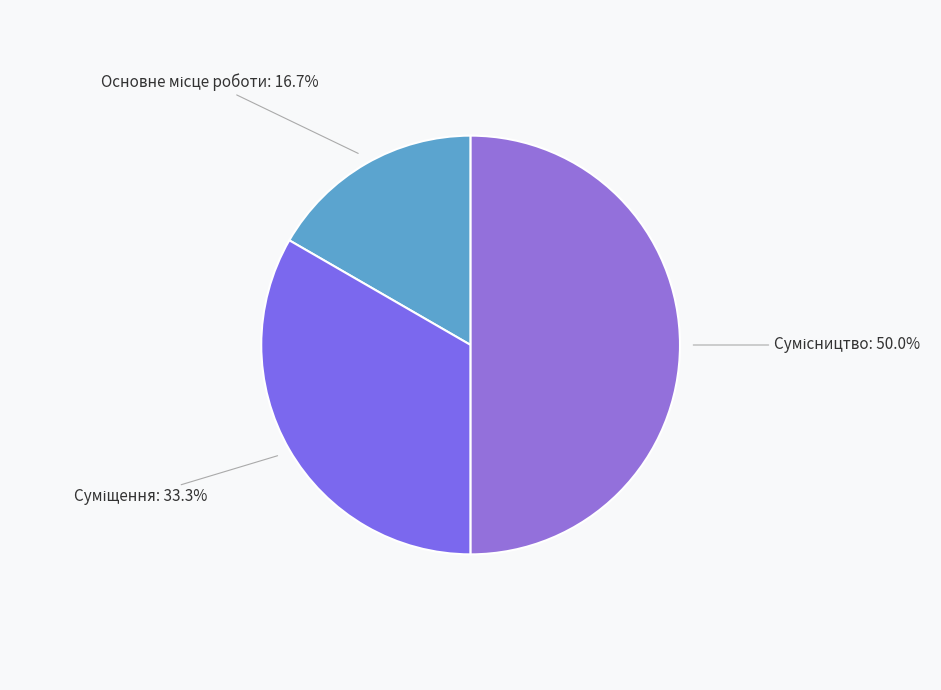

Between Суміщення and Основне місце роботи, which is larger?

Суміщення